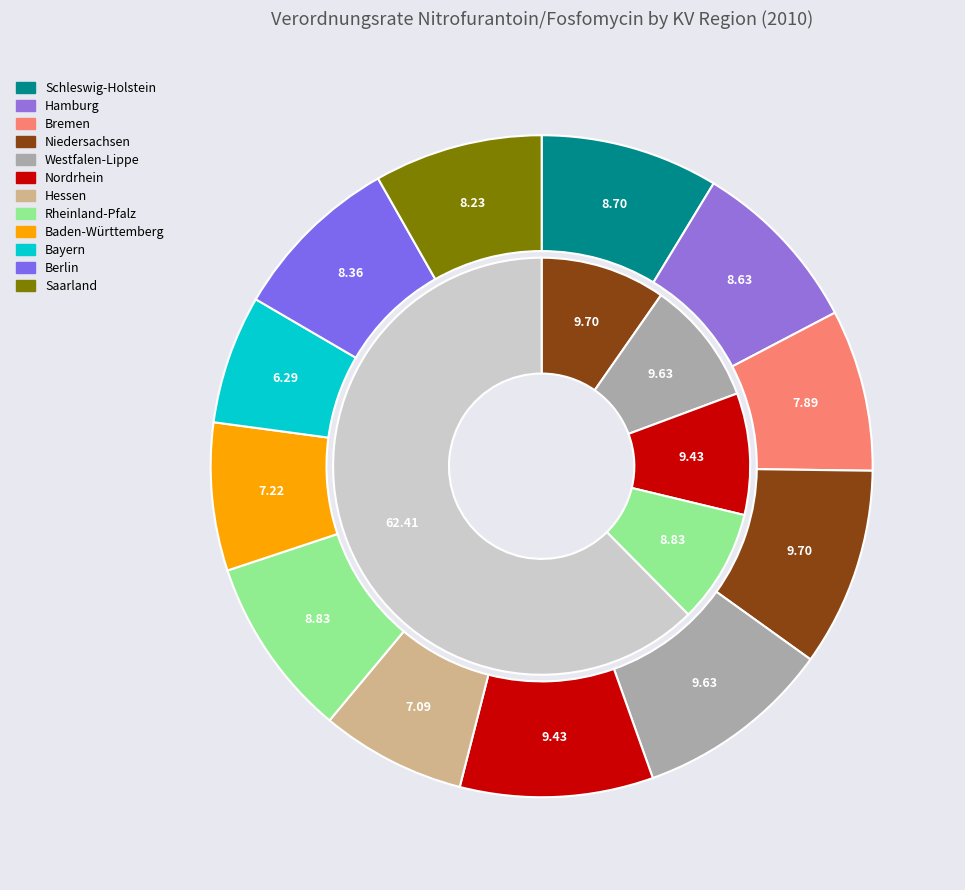

How many segments does this pie chart have?

12